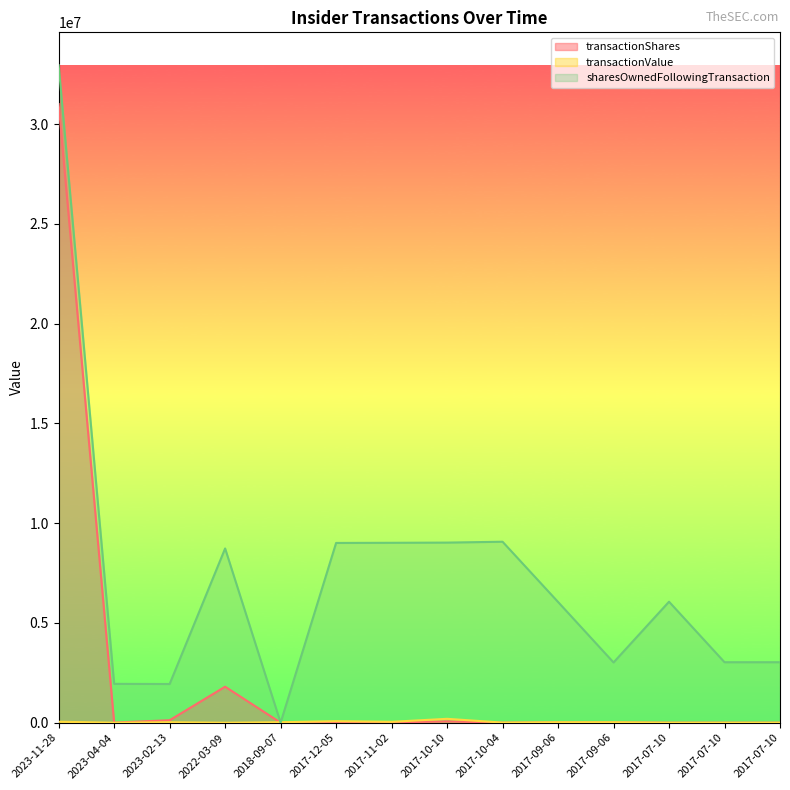

How many times do transactionShares and transactionValue cross each other?

2